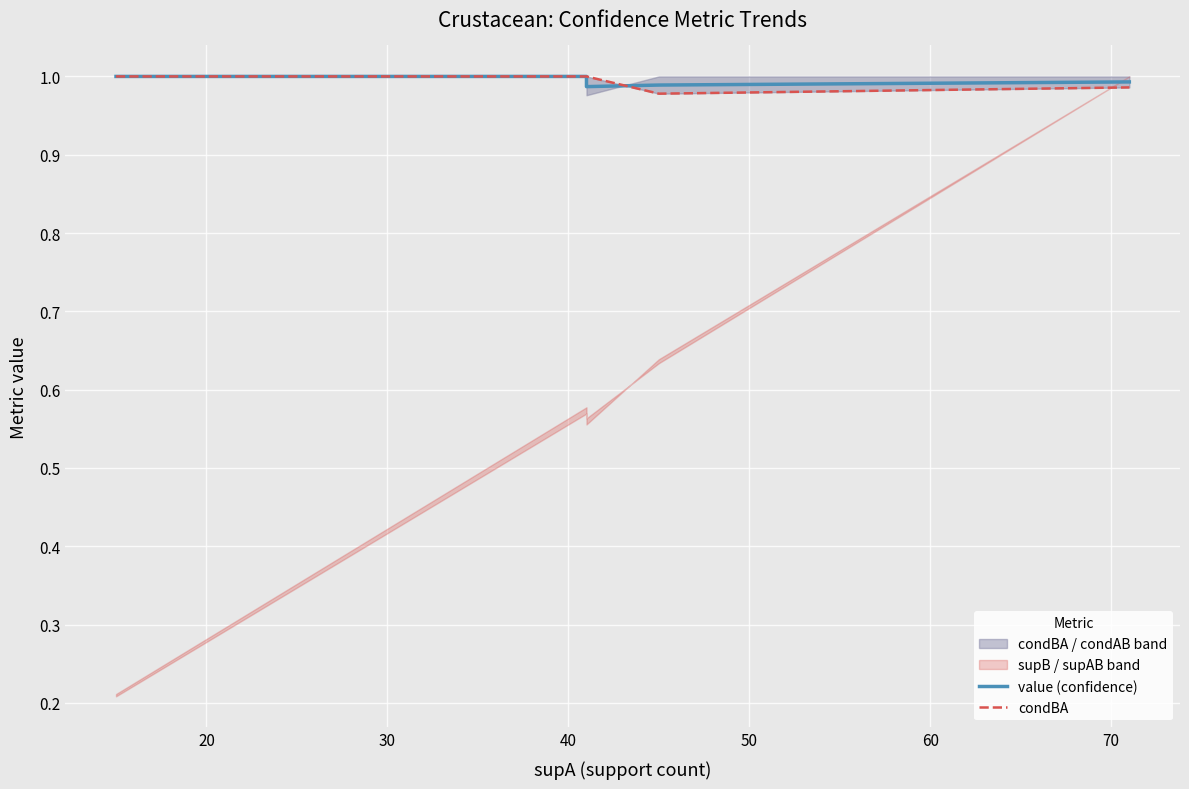

Which series has the largest total across all categories?

value (confidence)